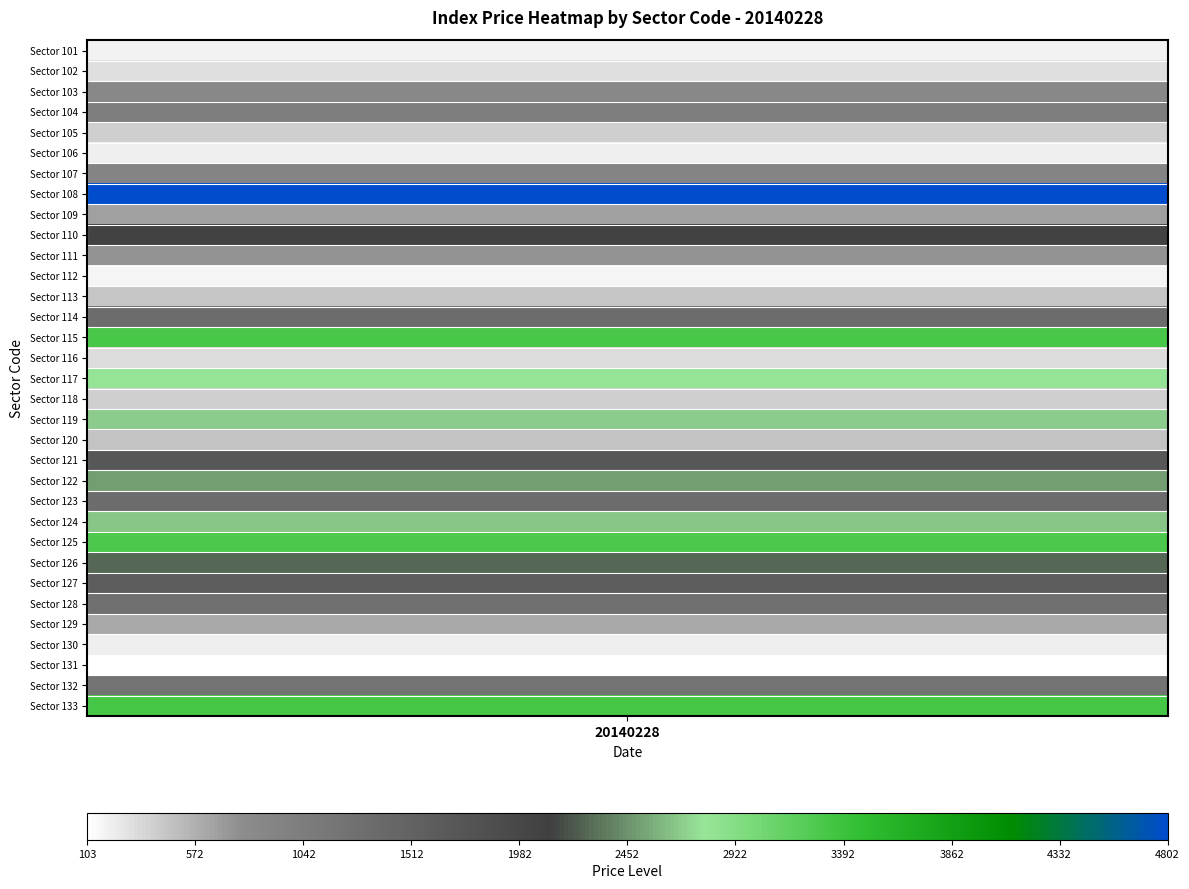

What is the change in value from 119 to 122?

-182